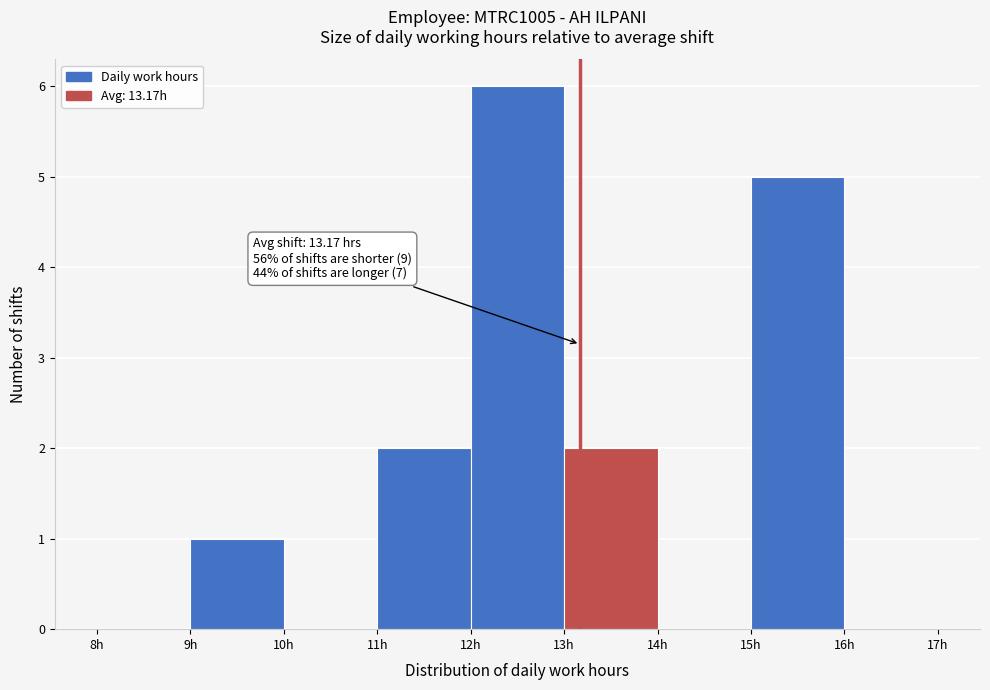

Over which range of the x-axis is the bar tallest?

12 to 13